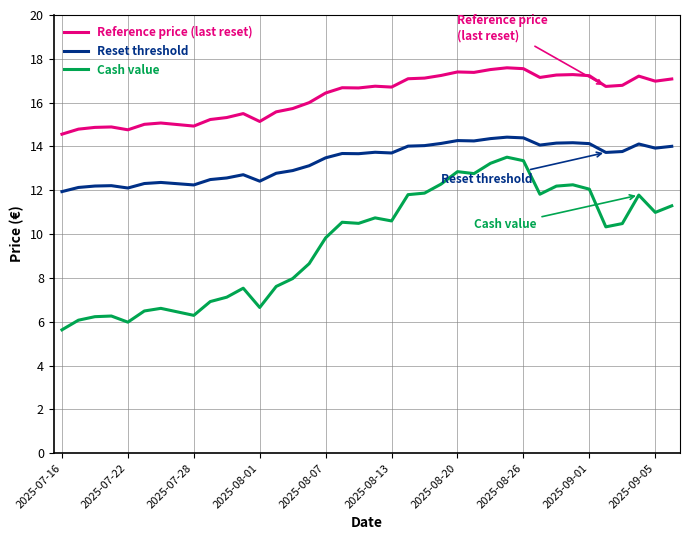

True or false: Reference price (last reset) and Cash value intersect in this chart.

False